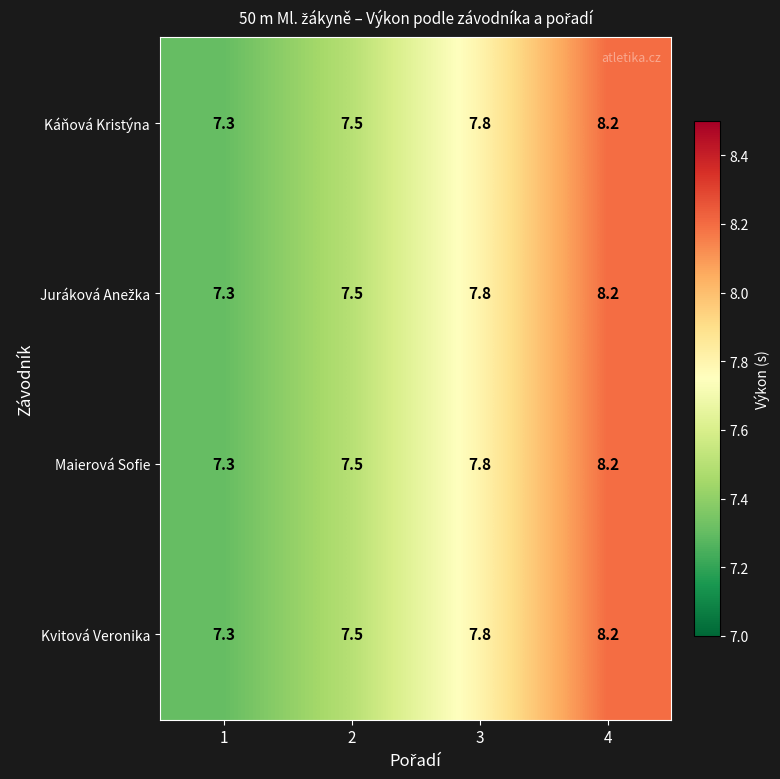

Count the Káňová Kristýna values in the range 7 to 8.

3